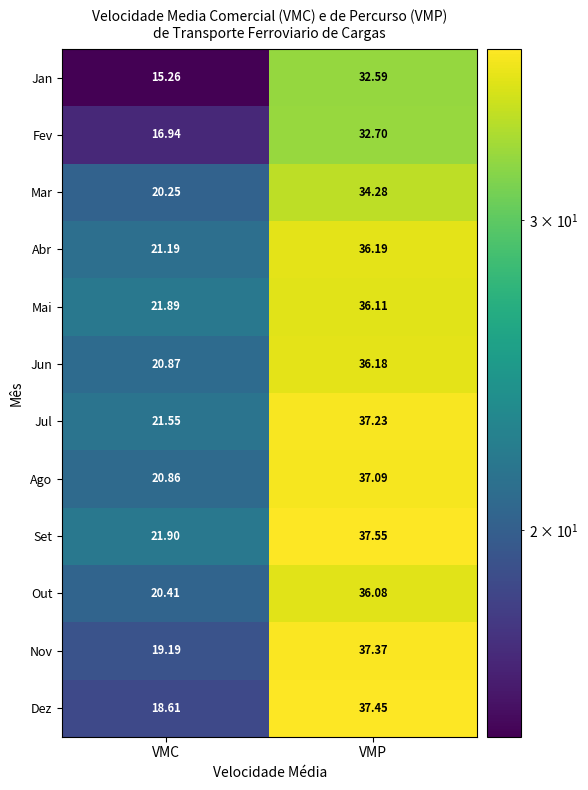

Which category has the lowest value across all series?

VMC